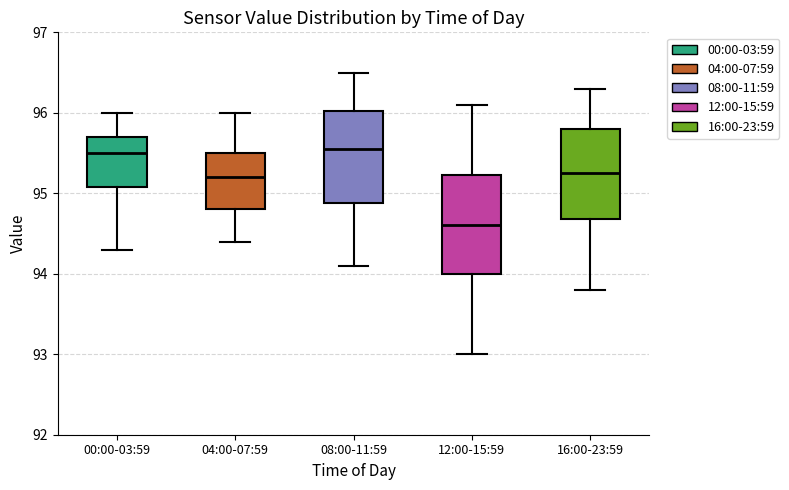

Reading left to right, read every box against the y-axis: the position of its median line, the range the box covers, and the ends of its whiskers. The values are not printed on the chart, so give them approximately, as read against the axis.

00:00-03:59: median 95.5, box 95.1 to 95.7, whiskers 94.3 to 96.0
04:00-07:59: median 95.2, box 94.8 to 95.5, whiskers 94.4 to 96.0
08:00-11:59: median 95.6, box 94.9 to 96.0, whiskers 94.1 to 96.5
12:00-15:59: median 94.6, box 94.0 to 95.2, whiskers 93.0 to 96.1
16:00-23:59: median 95.3, box 94.7 to 95.8, whiskers 93.8 to 96.3